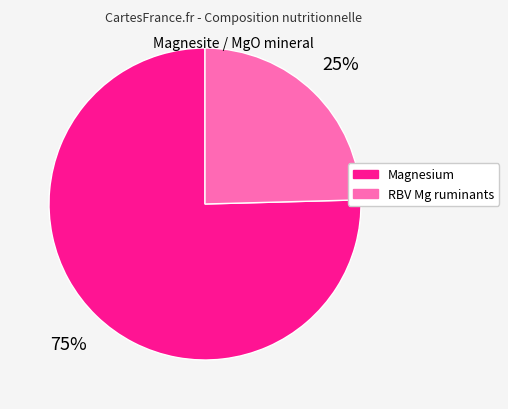

Combined, do RBV Mg ruminants and Magnesium account for over 50%?

Yes